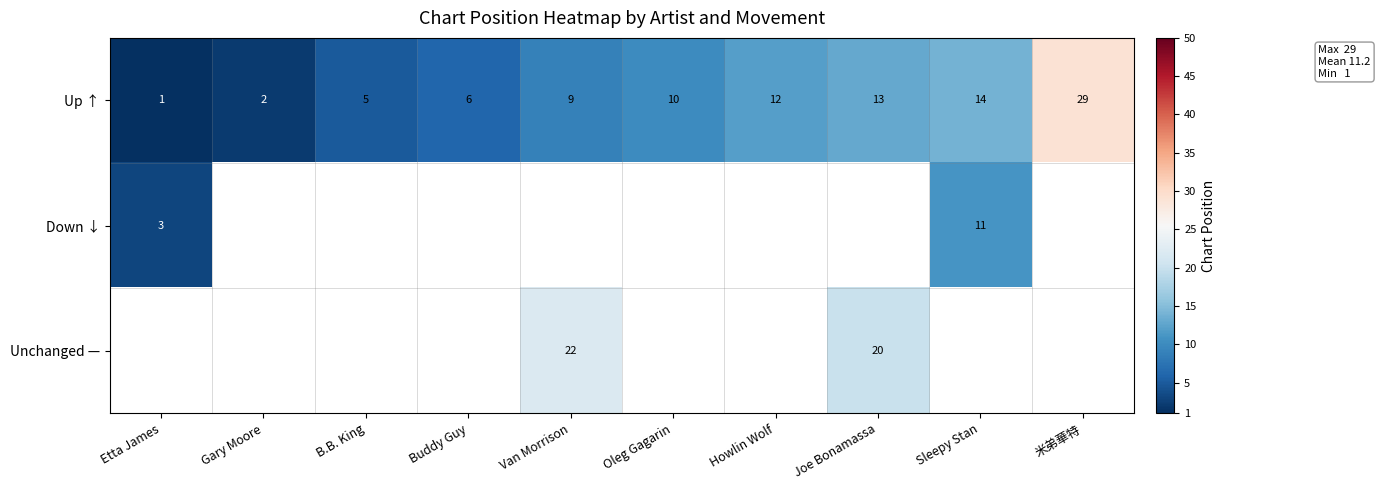

What is the greatest value displayed?

29.0